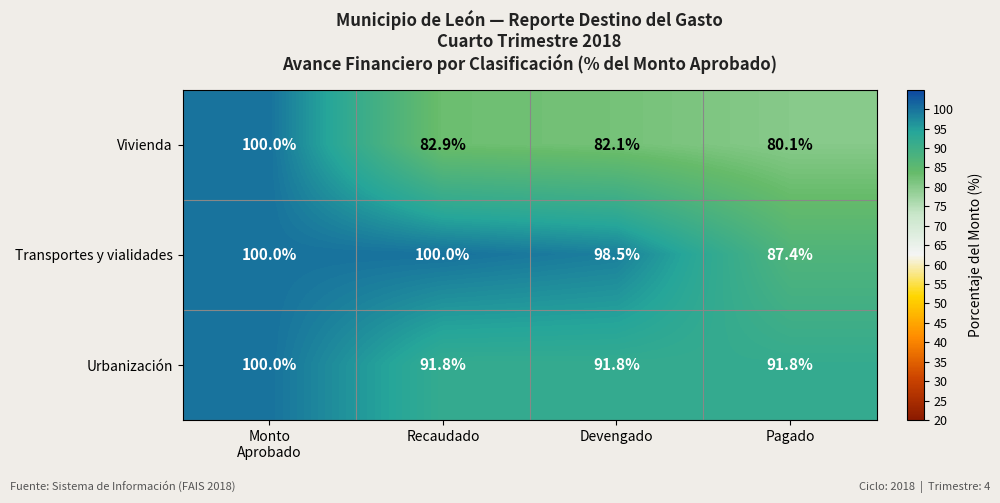

What is the approximate value of Transportes y vialidades at Devengado?

98.5